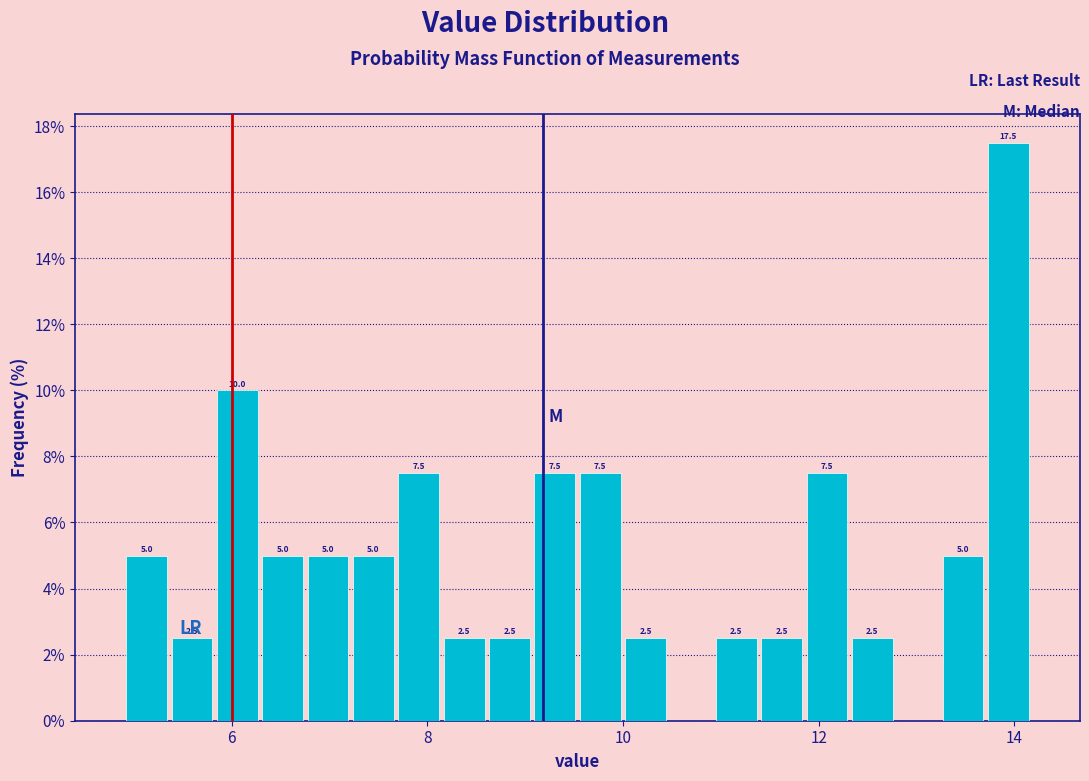

Around what value on the x-axis is the tallest bar? Give the approximate position of its centre, as read against the axis.

14.0